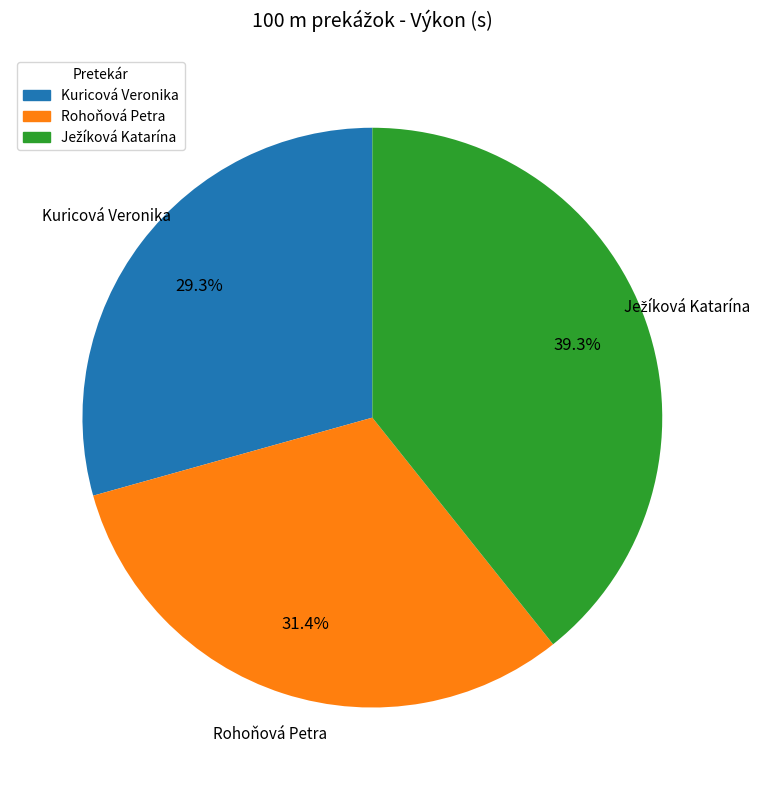

What is the smallest slice in the pie chart?

Kuricová Veronika